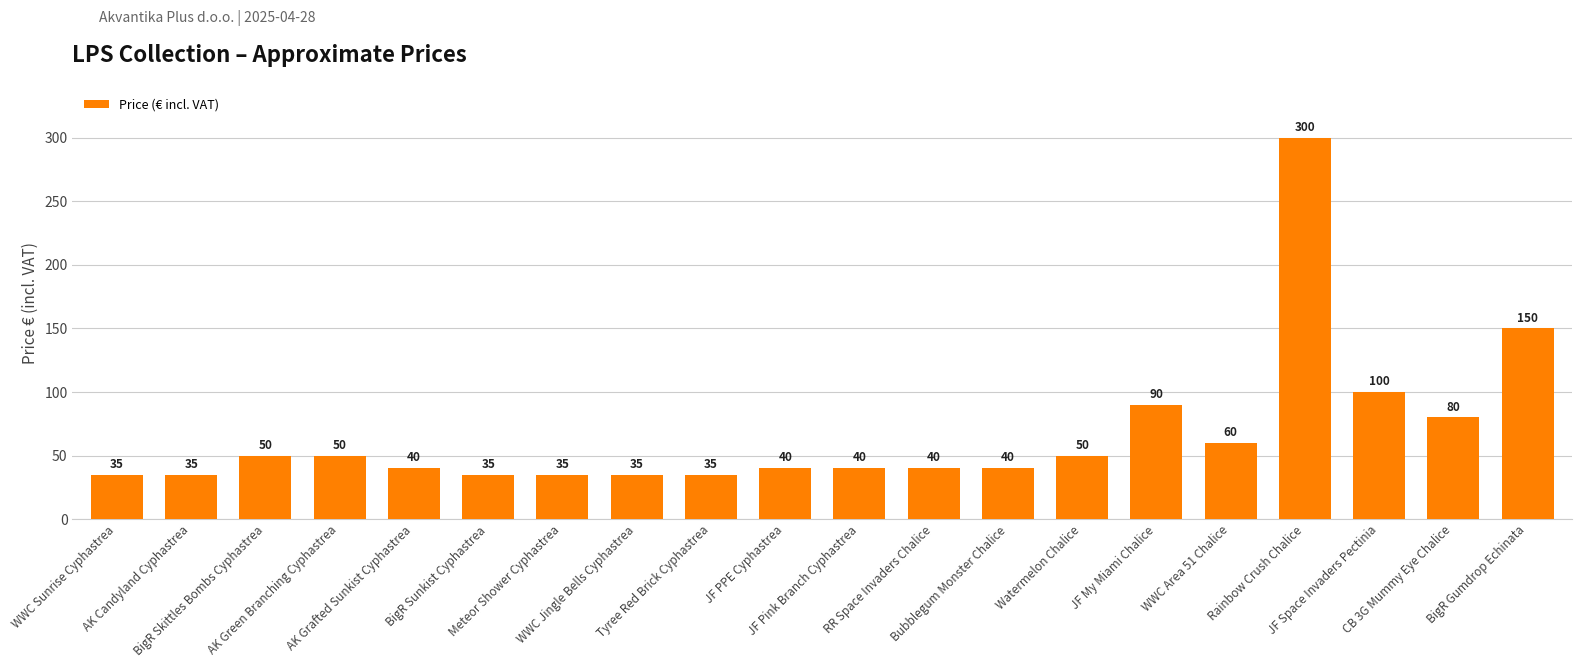

Where is the data nearest to the value 167?

BigR Gumdrop Echinata